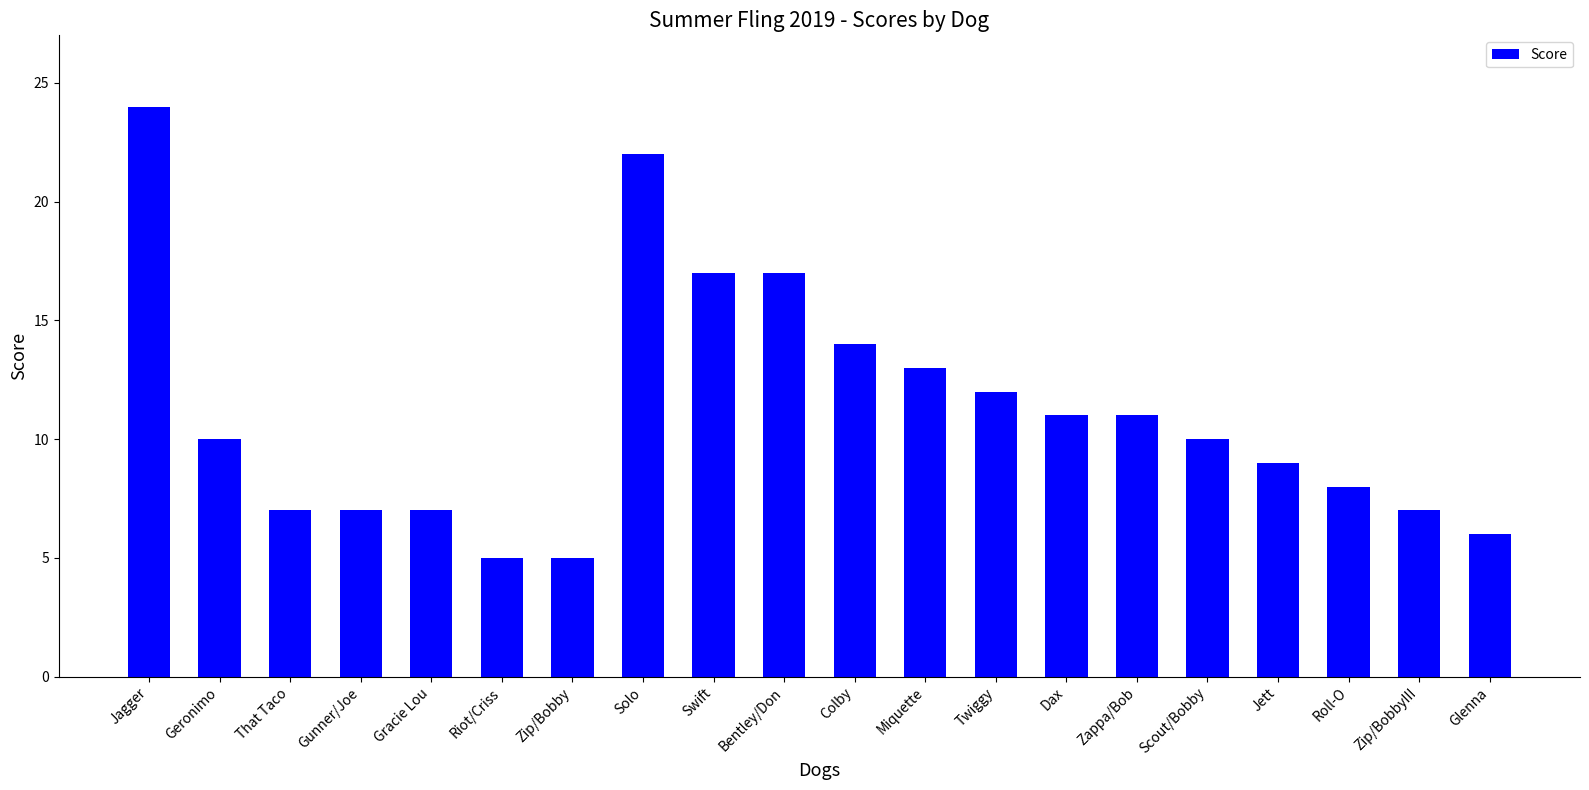

What is the change in value from Miquette to Glenna?

-7